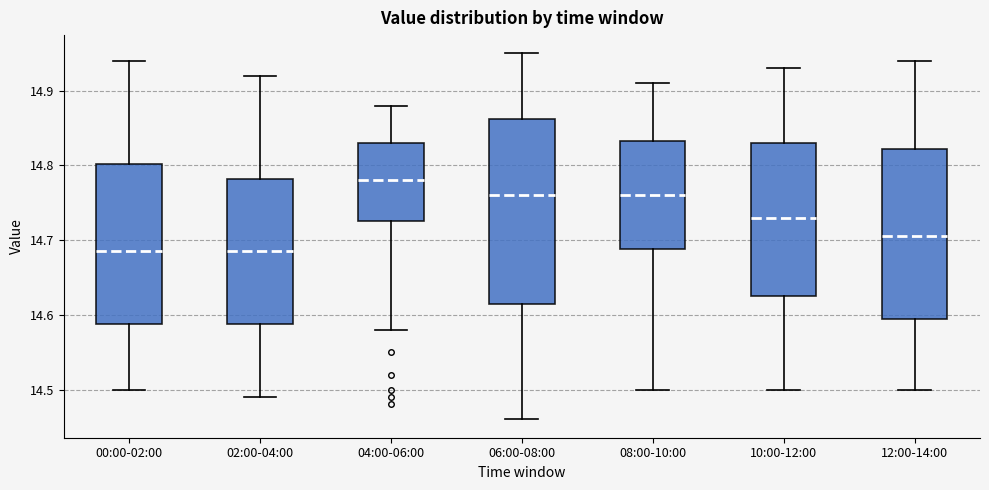

Which box is the tallest, from its lower edge to its upper edge?

06:00-08:00